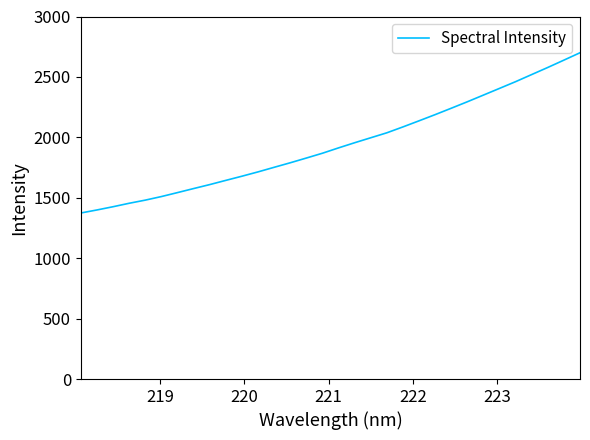

What is the maximum value shown in the chart?

2700.0